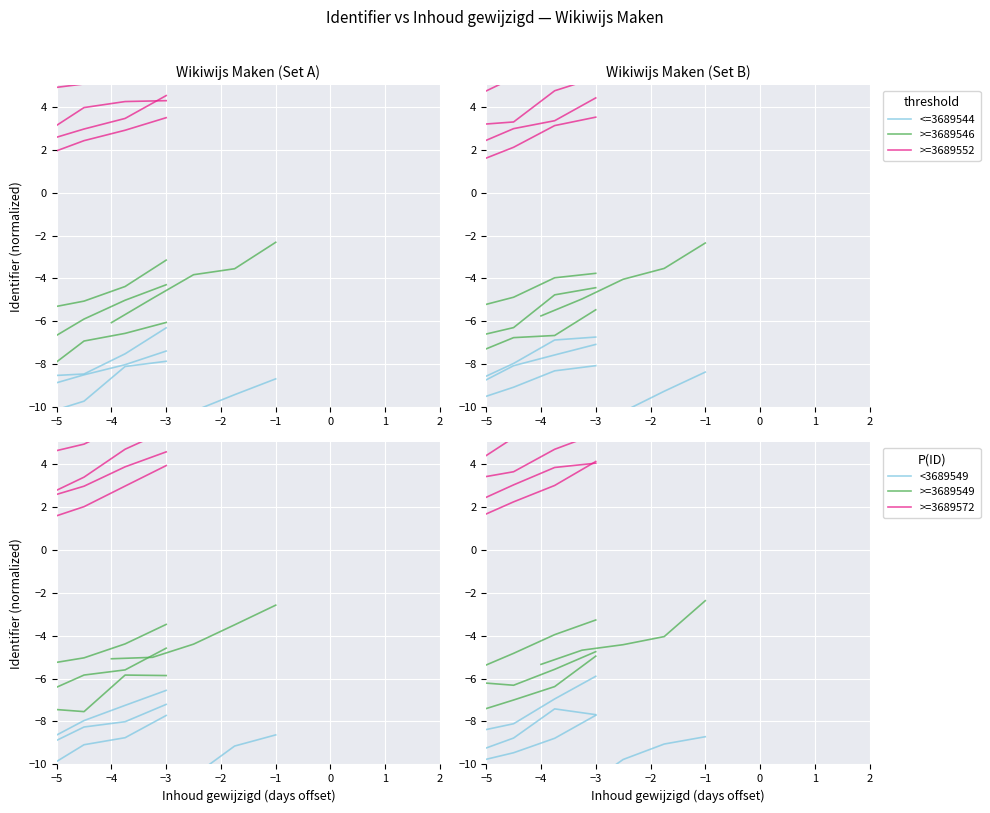

How many lines are shown in the chart?

6